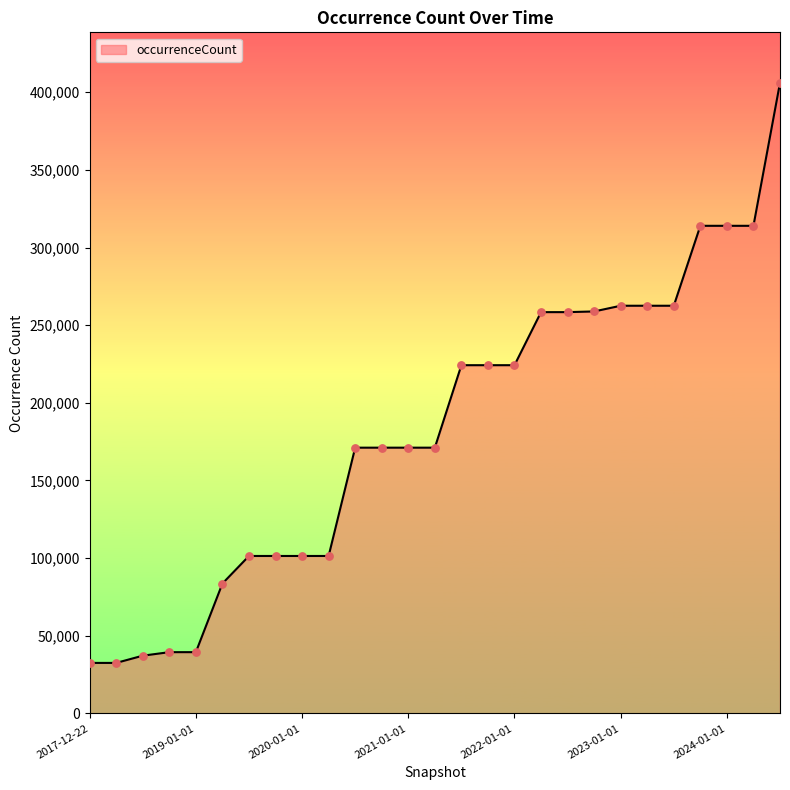

What is the smallest value displayed?

32530